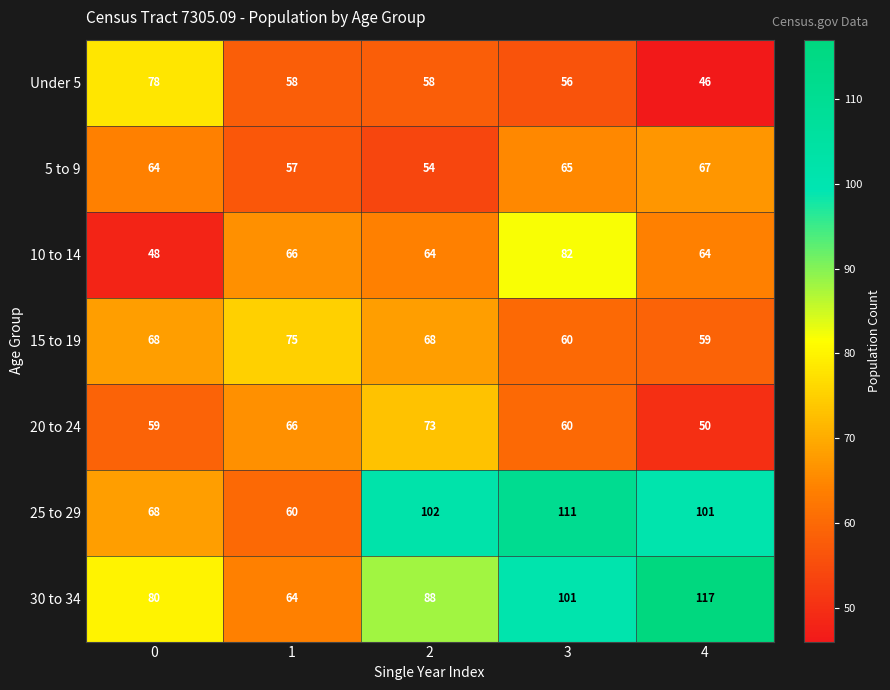

What is the difference between the 15 to 19 values at 3 and 1?

15